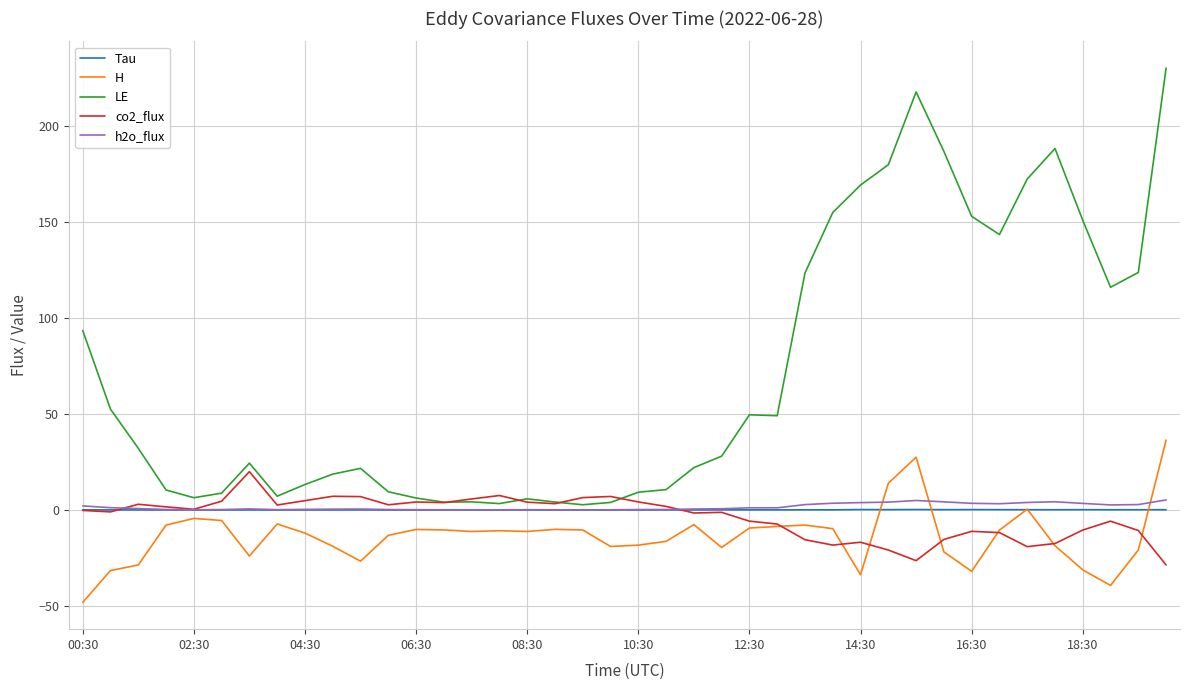

What is the minimum value for co2_flux?

-28.7